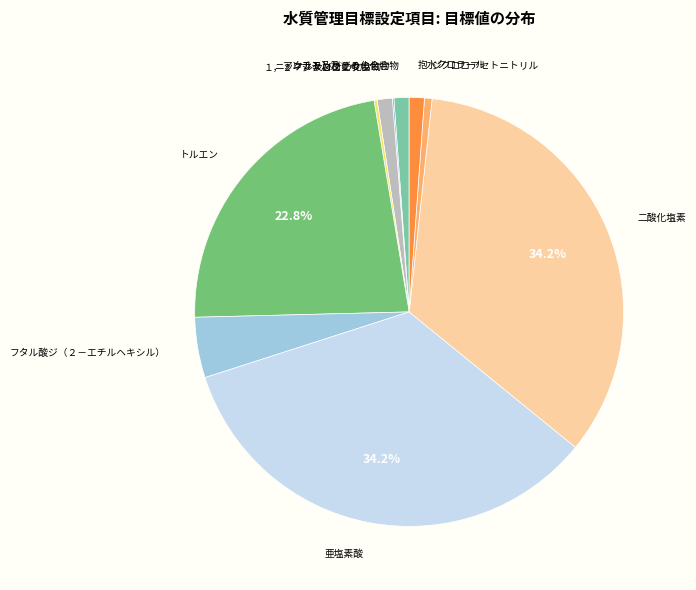

Does 亜塩素酸 represent more than half of the total?

No